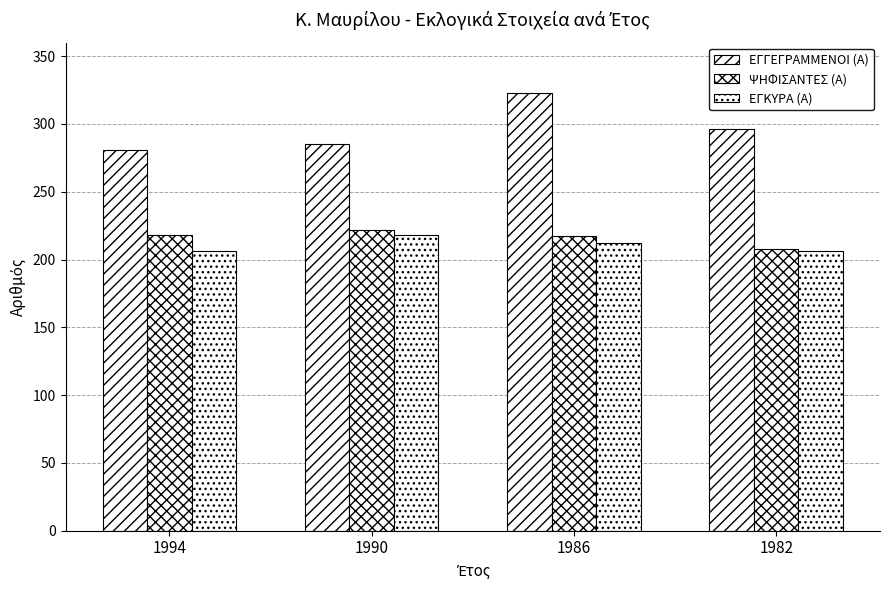

What is the approximate value of ΕΓΚΥΡΑ (Α) at 1990?

218